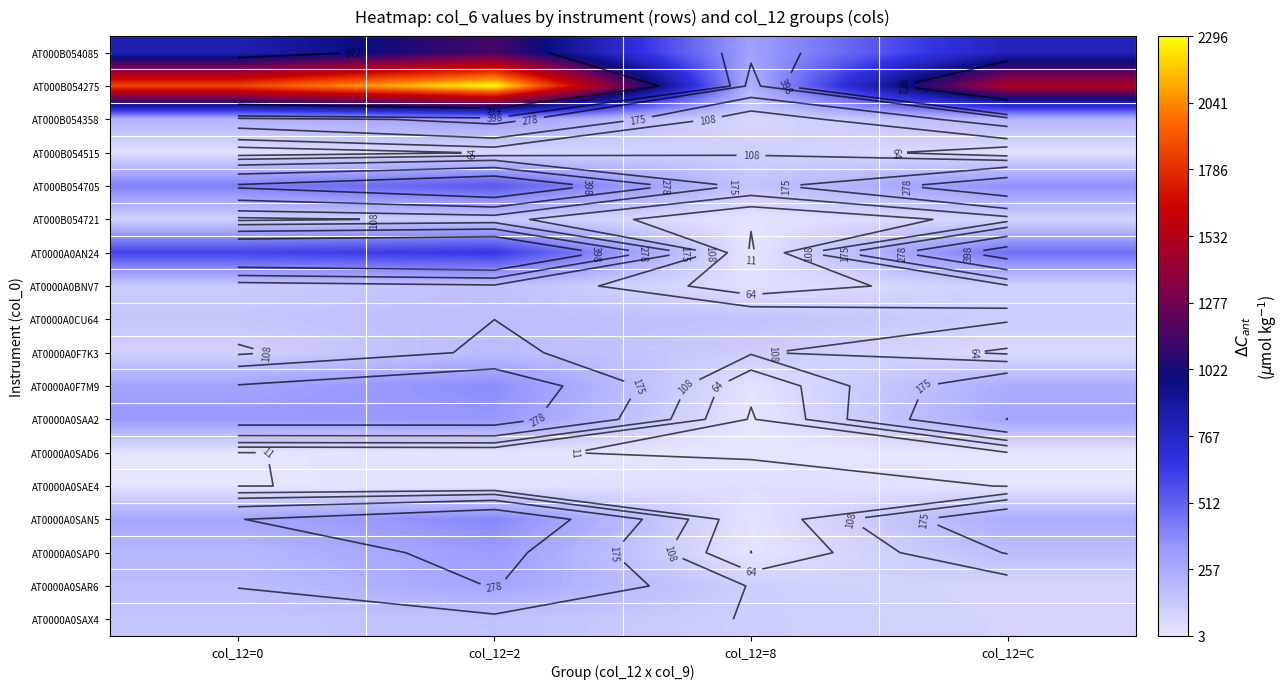

True or false: AT0000A0SAP0 has a value of 10.6 at col_12=8.

True